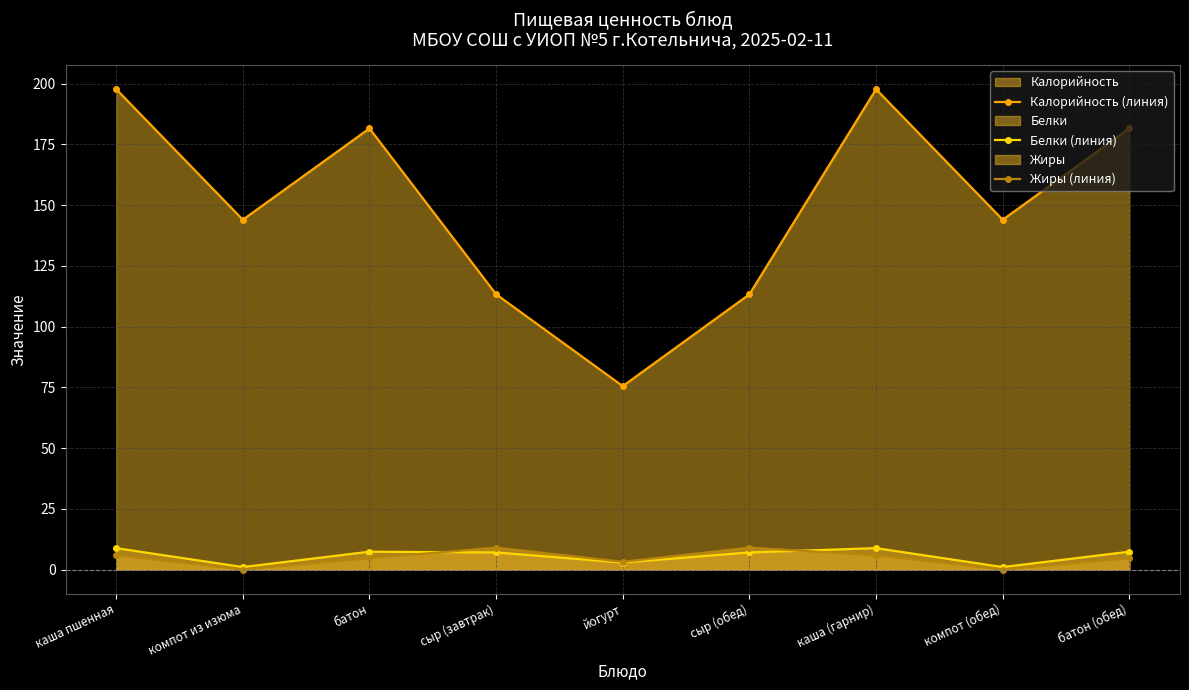

Rank the categories by Жиры (линия) value from highest to lowest.

сыр (завтрак), сыр (обед), каша пшенная, каша (гарнир), батон, батон (обед), йогурт, компот из изюма, компот (обед)